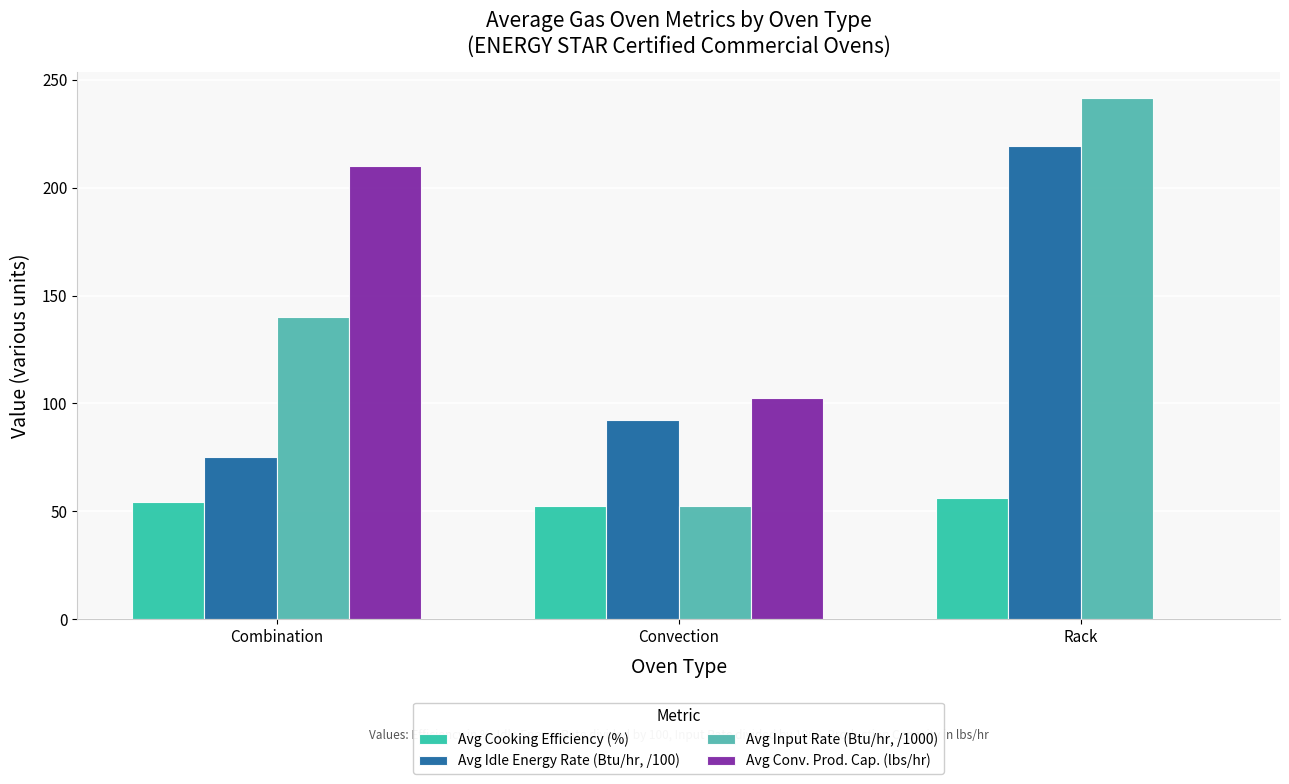

Reading left to right, list all the values displayed in this chart.

Avg Cooking Efficiency (%): Combination=54.3	Convection=52.3	Rack=56.3
Avg Idle Energy Rate (Btu/hr, /100): Combination=75.0	Convection=92.0	Rack=219.1
Avg Input Rate (Btu/hr, /1000): Combination=140.0	Convection=52.6	Rack=241.7
Avg Conv. Prod. Cap. (lbs/hr): Combination=210.0	Convection=102.5	Rack=0.0